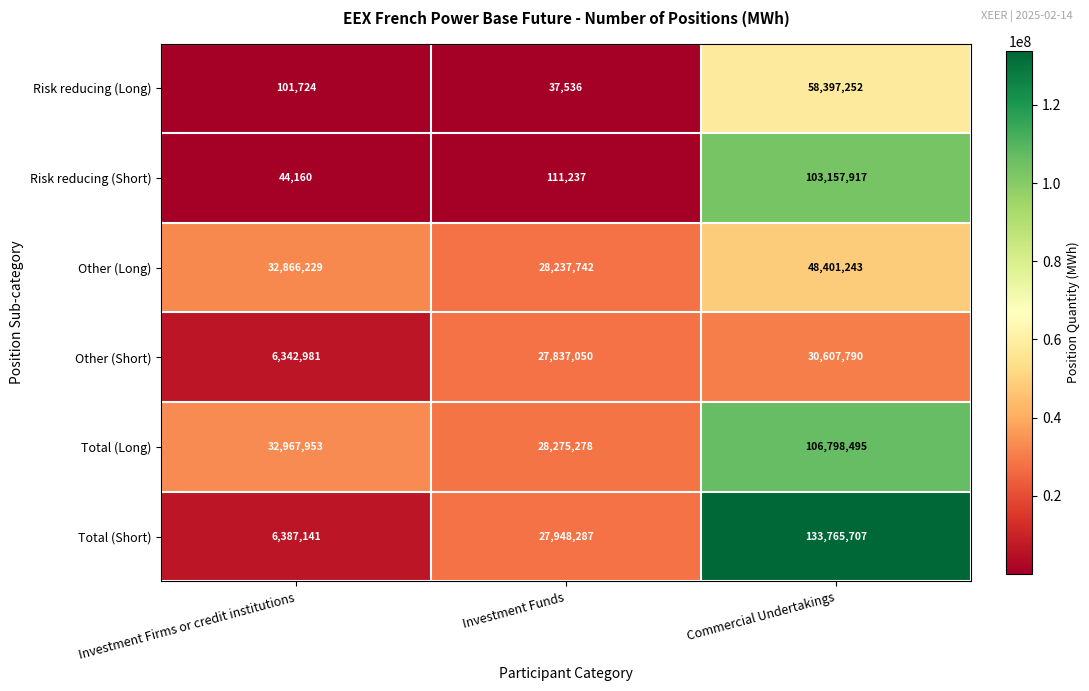

What is the sum of all Risk reducing (Short) values?

103313314